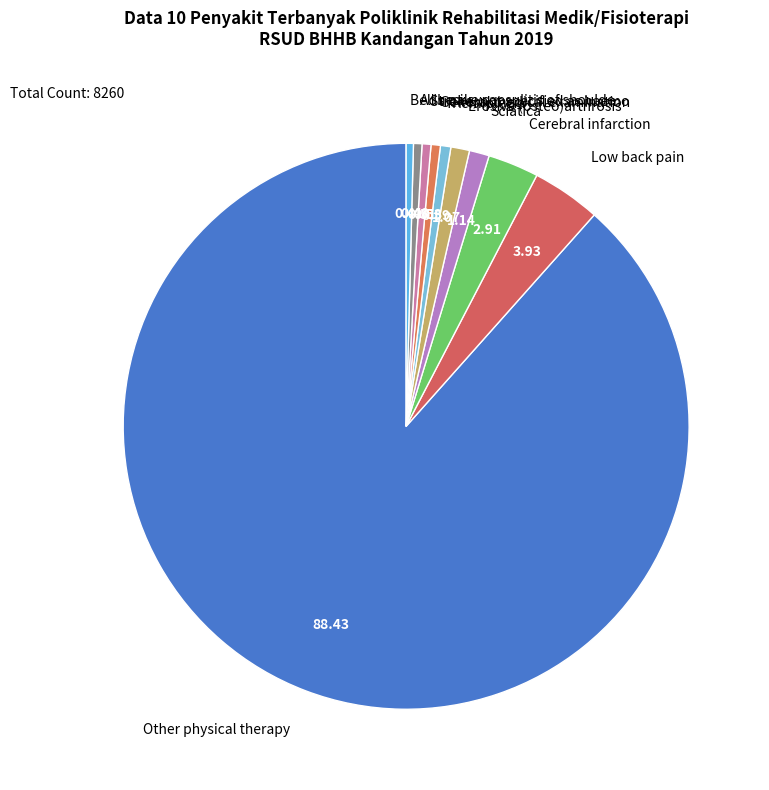

Is there any slice that represents more than half of the pie?

Yes